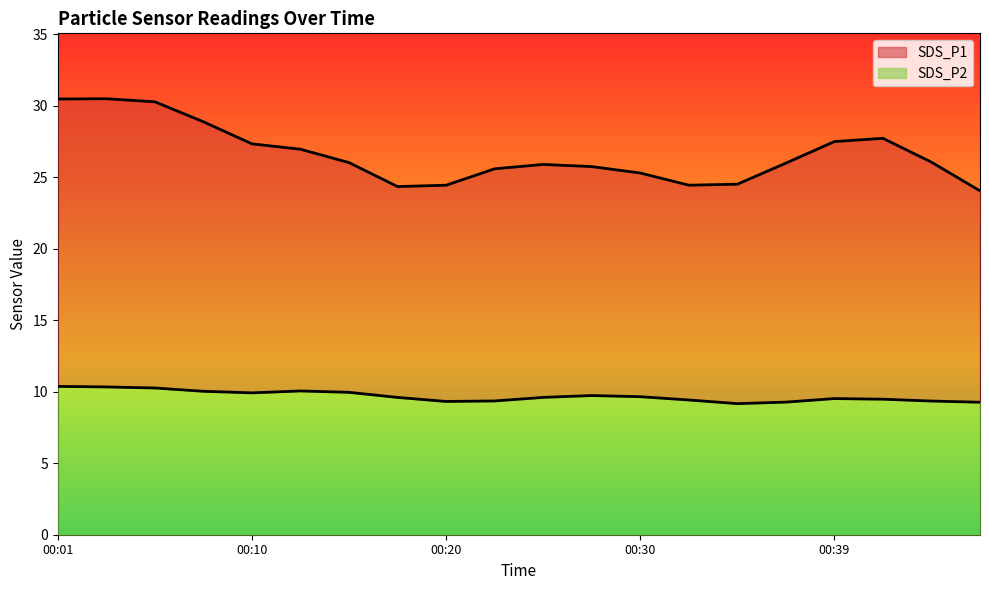

At which label is SDS_P2 closest to 9?

00:20